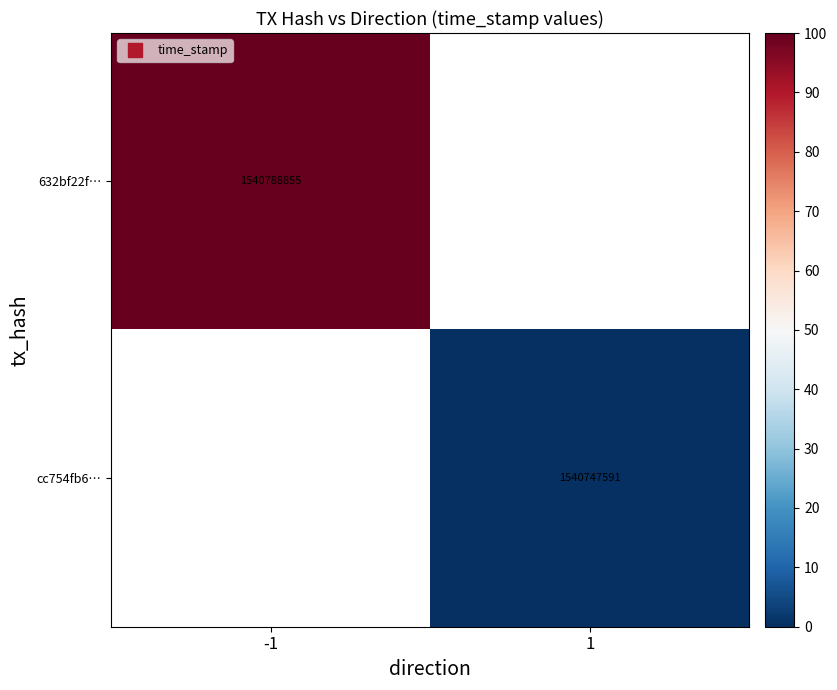

Which has a higher value, 1 or -1?

-1